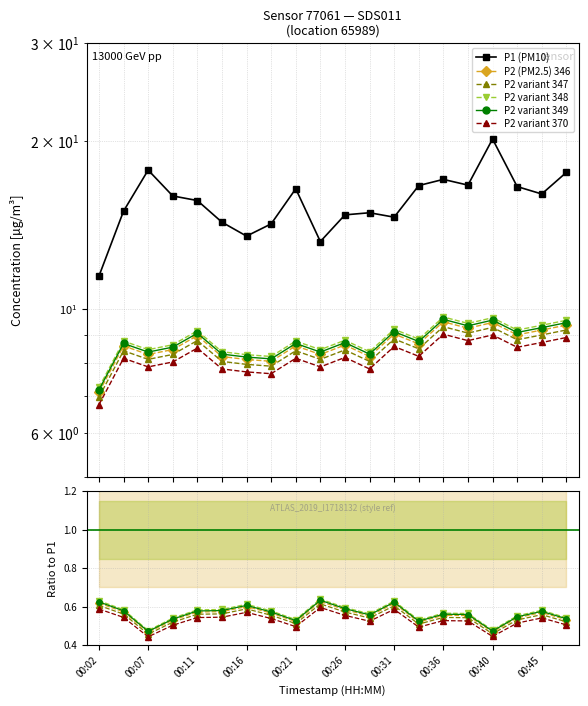

Which series has the largest total across all categories?

P1